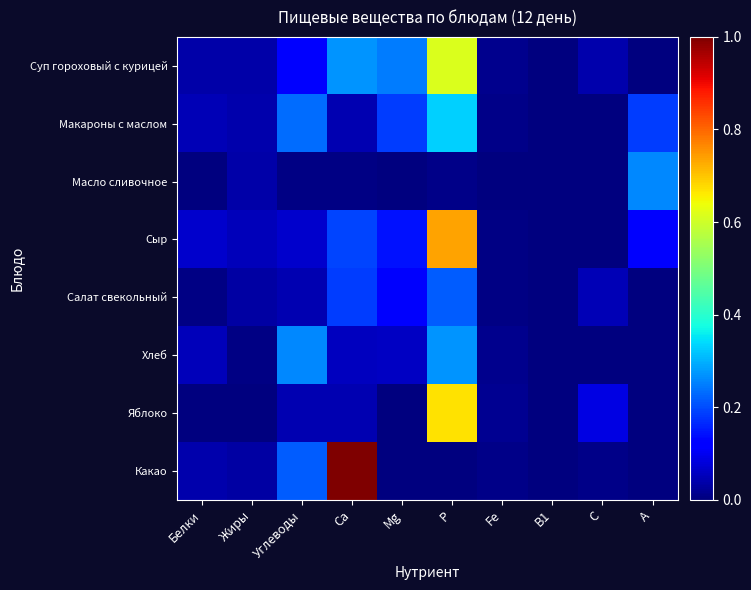

Reading right to left, transcribe all the data shown in this chart.

Суп гороховый с курицей: А=0.0	С=0.0	В1=0.0	Fe=0.0	Р=0.6	Mg=0.2	Са=0.3	Углеводы=0.1	Жиры=0.0	Белки=0.0
Макароны с маслом: А=0.2	С=0.0	В1=0.0	Fe=0.0	Р=0.3	Mg=0.2	Са=0.0	Углеводы=0.2	Жиры=0.0	Белки=0.0
Масло сливочное: А=0.3	С=0.0	В1=0.0	Fe=0.0	Р=0.0	Mg=0.0	Са=0.0	Углеводы=0.0	Жиры=0.0	Белки=0.0
Сыр: А=0.1	С=0.0	В1=0.0	Fe=0.0	Р=0.7	Mg=0.1	Са=0.2	Углеводы=0.1	Жиры=0.1	Белки=0.1
Салат свекольный: А=0.0	С=0.1	В1=0.0	Fe=0.0	Р=0.2	Mg=0.1	Са=0.2	Углеводы=0.0	Жиры=0.0	Белки=0.0
Хлеб: А=0.0	С=0.0	В1=0.0	Fe=0.0	Р=0.3	Mg=0.1	Са=0.1	Углеводы=0.3	Жиры=0.0	Белки=0.1
Яблоко: А=0.0	С=0.1	В1=0.0	Fe=0.0	Р=0.7	Mg=0.0	Са=0.0	Углеводы=0.0	Жиры=0.0	Белки=0.0
Какао: А=0.0	С=0.0	В1=0.0	Fe=0.0	Р=0.0	Mg=0.0	Са=1.0	Углеводы=0.2	Жиры=0.0	Белки=0.0